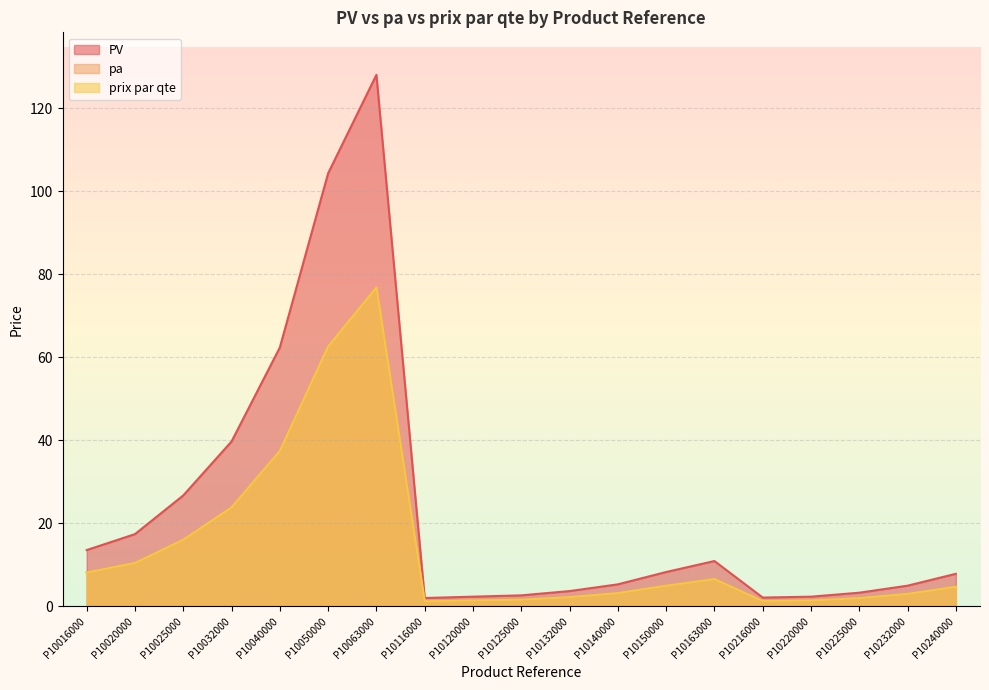

Is it true that prix par qte equals 3.2 at P10140000?

True